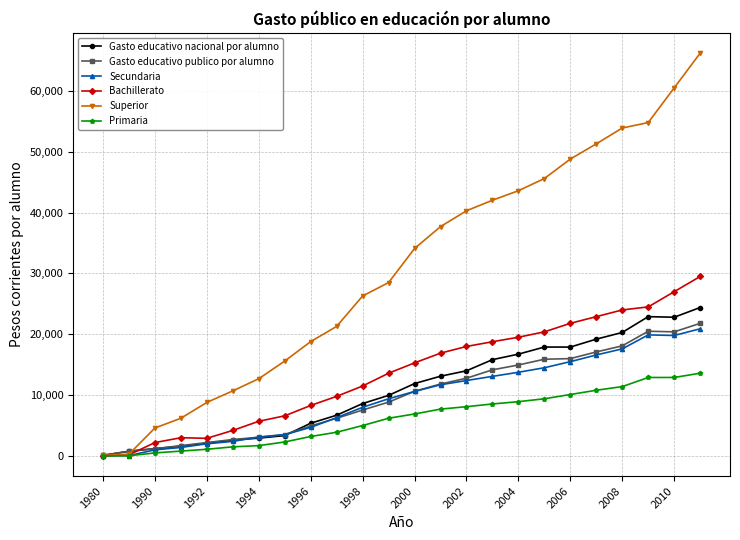

What is the maximum value for Gasto educativo nacional por alumno?

24400.0